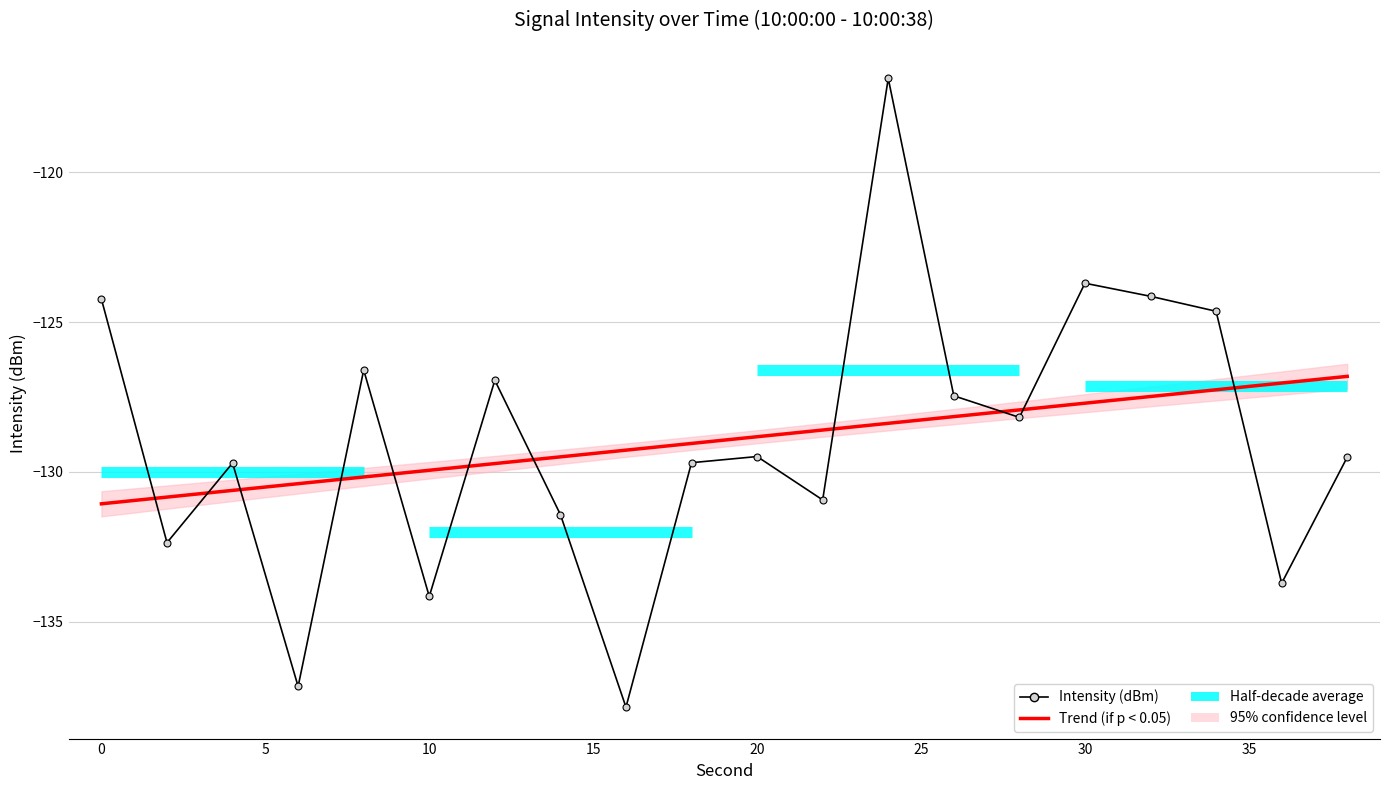

At which category does the data reach its first local valley?

2